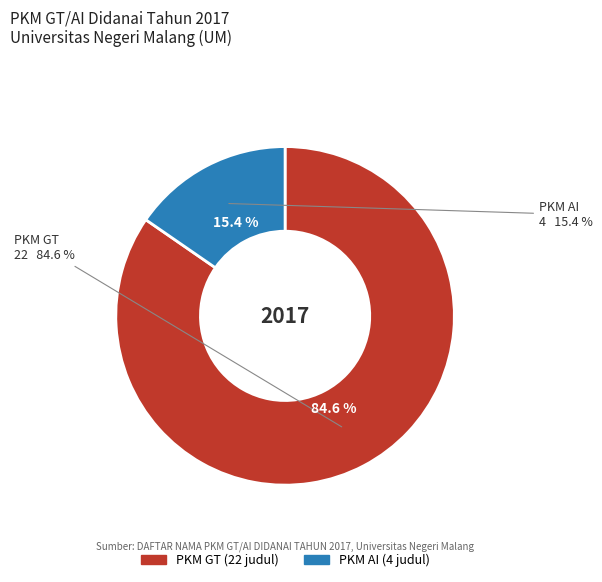

To the nearest percent, what is the difference between the PKM GT and PKM AI slice percentages?

69%